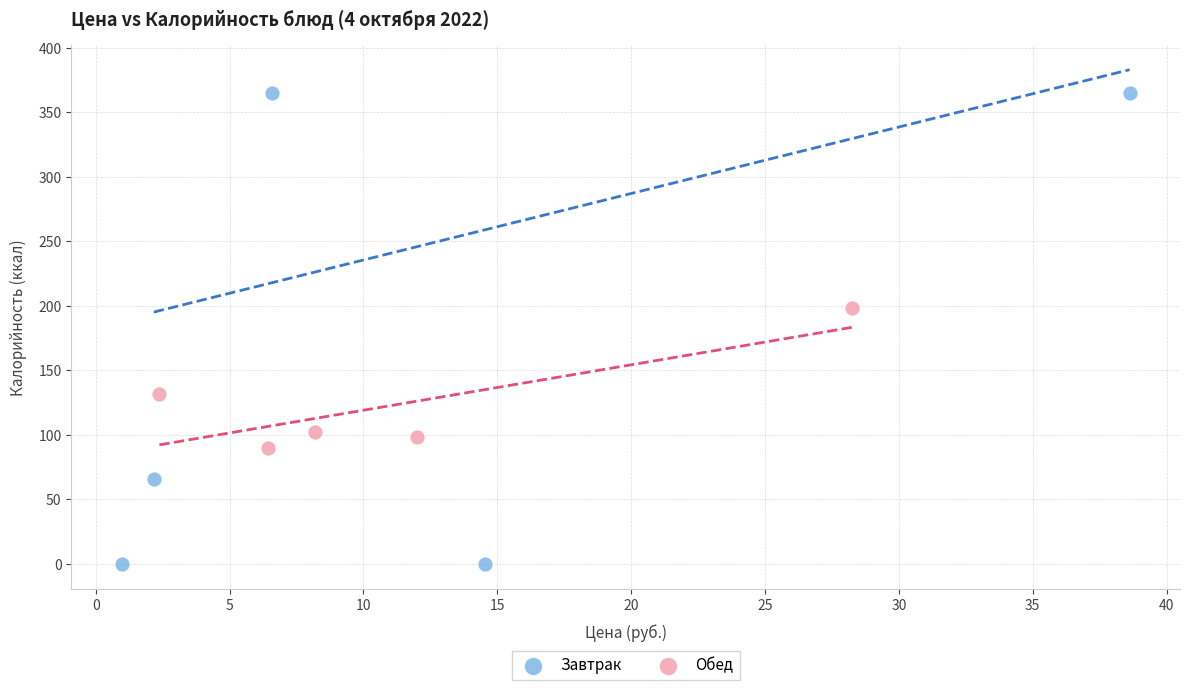

Which series has the widest spread of Y values?

Завтрак